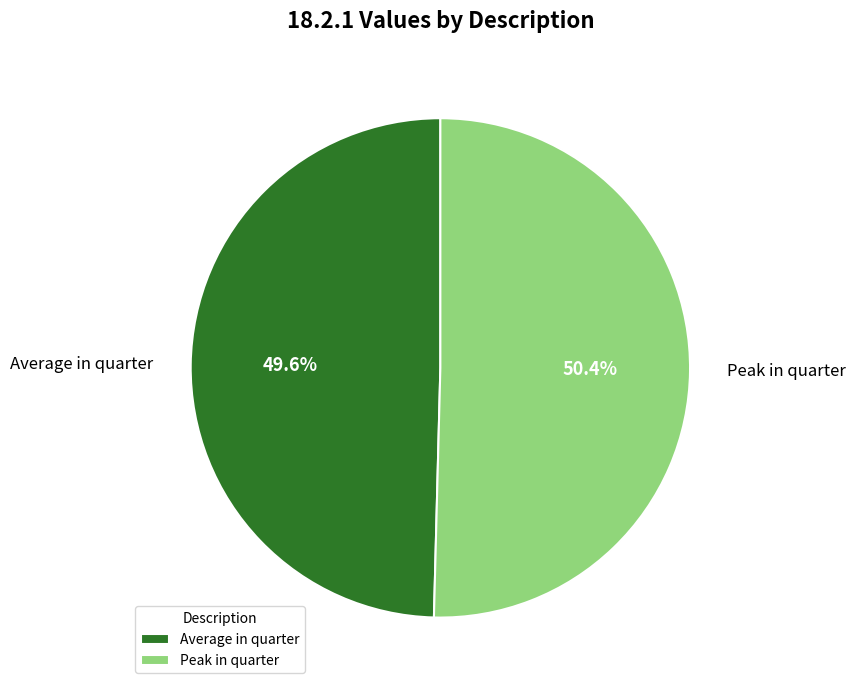

Does any single category account for the majority?

Yes